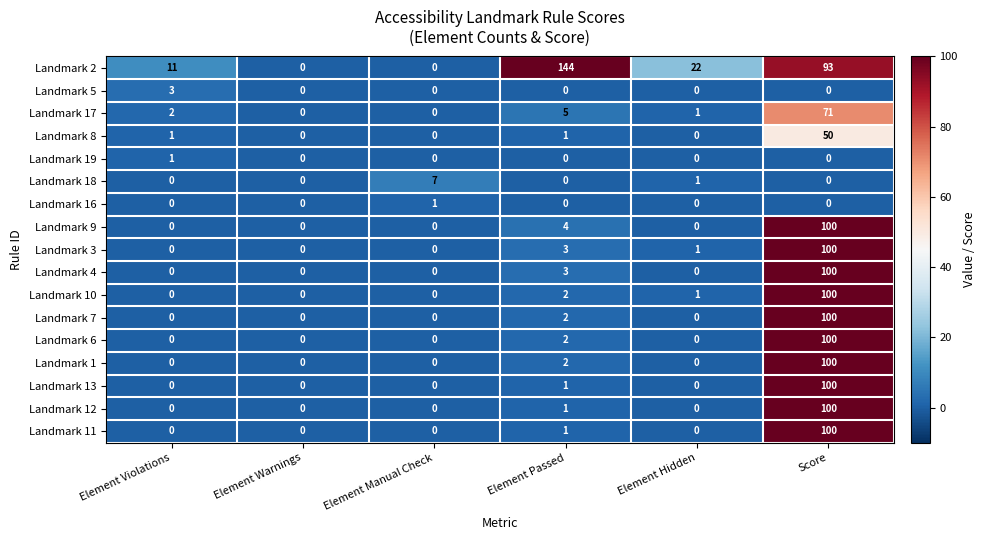

What is the difference between the maximum and minimum values in the Landmark 9 series?

100